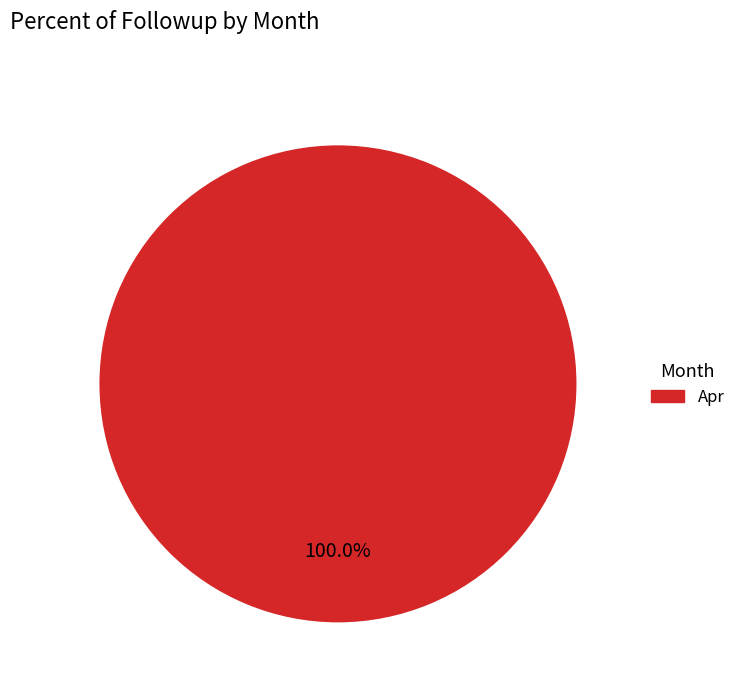

Does any single category account for the majority?

Yes